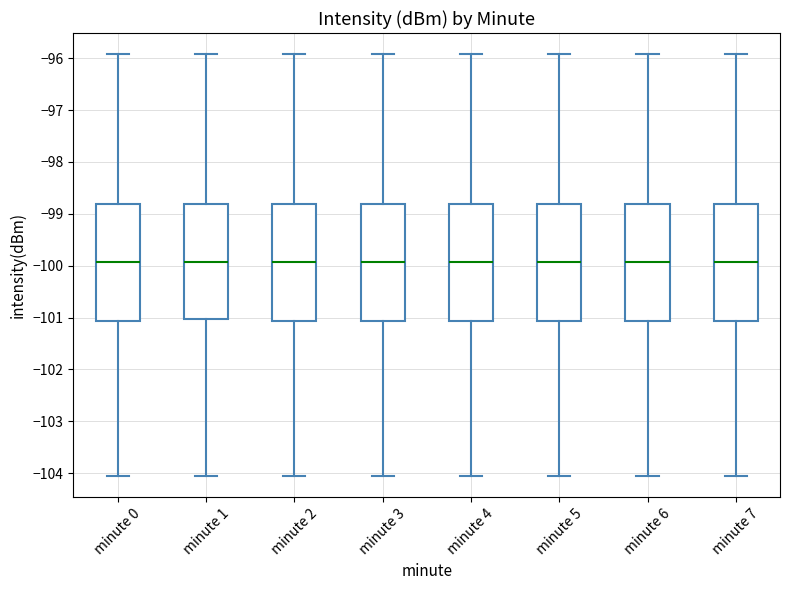

Where does the lower whisker of the box for minute 1 end on the y-axis? The values are not printed on the chart, so give them approximately, as read against the axis.

-104.1